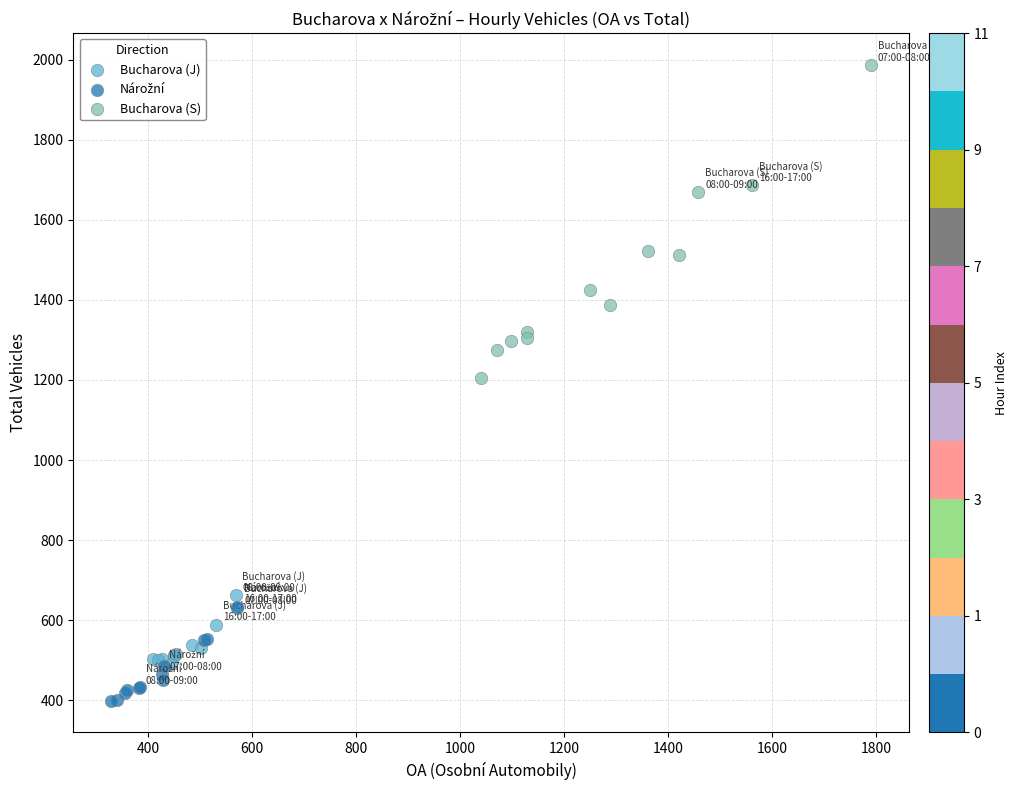

Which series has the largest Y range (max minus min)?

Bucharova (S)